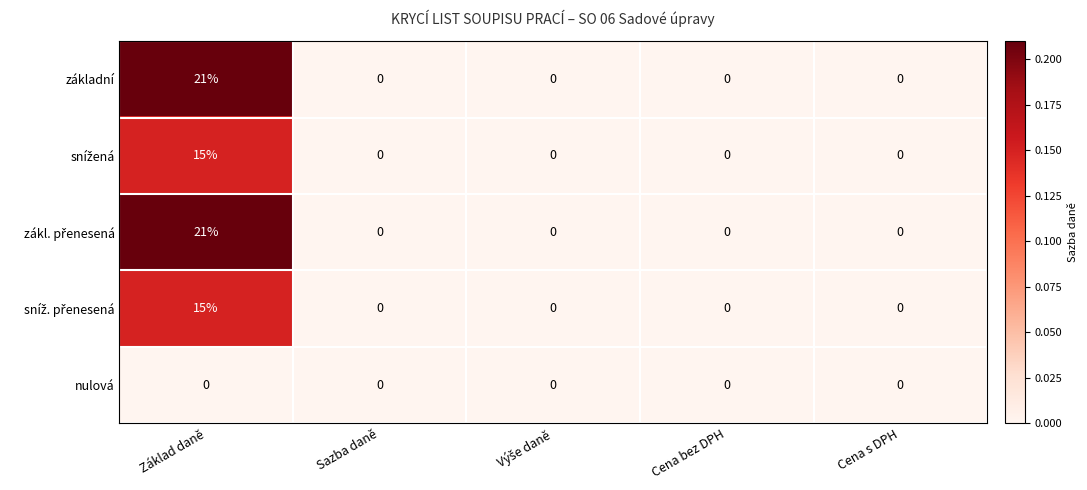

How many data points does each series have?

5